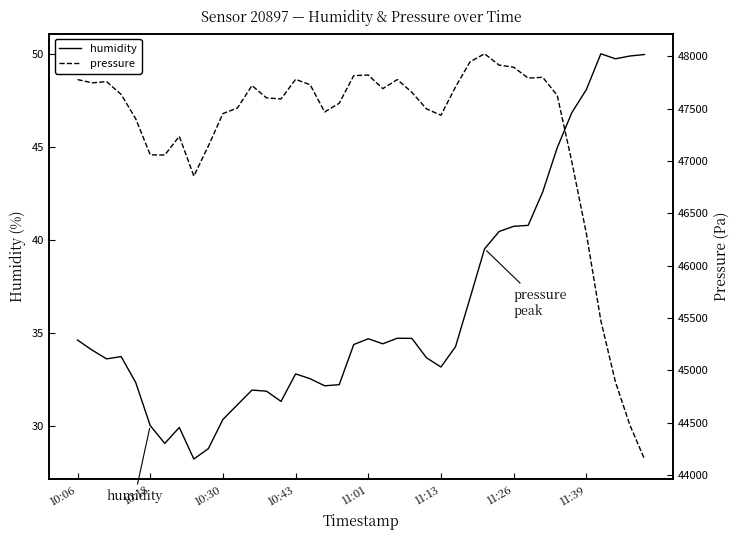

True or false: humidity and pressure cross at least once.

False